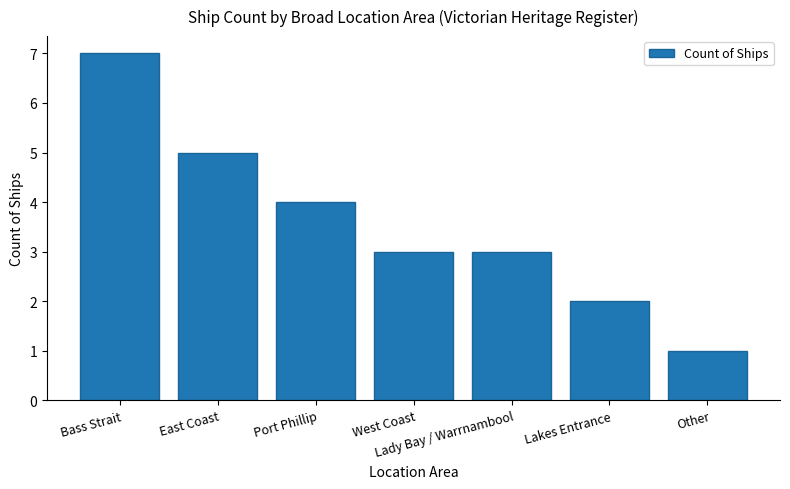

What is the label of the 1st bar from the right?

Other